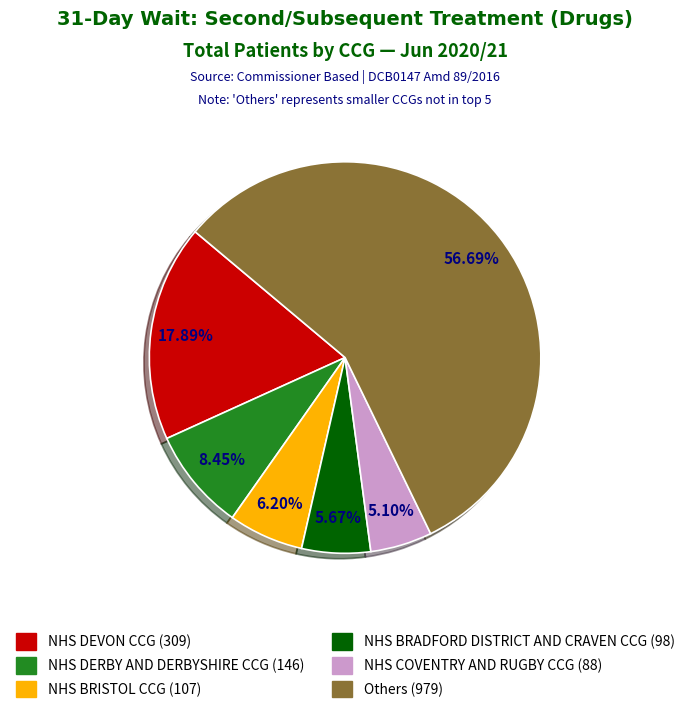

Is there any slice that represents more than half of the pie?

Yes